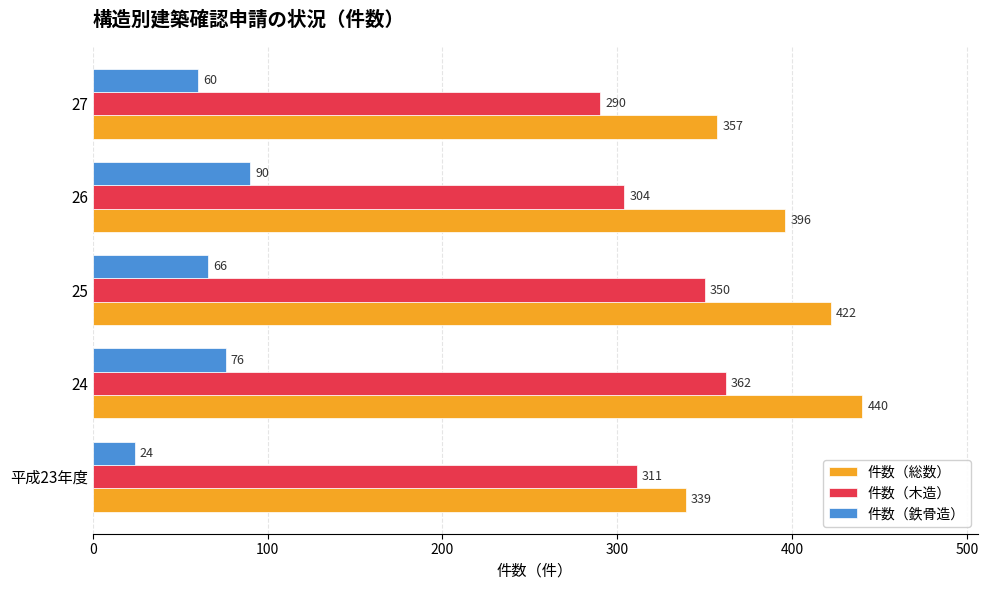

Where is 件数（総数） nearest to the value 389?

26